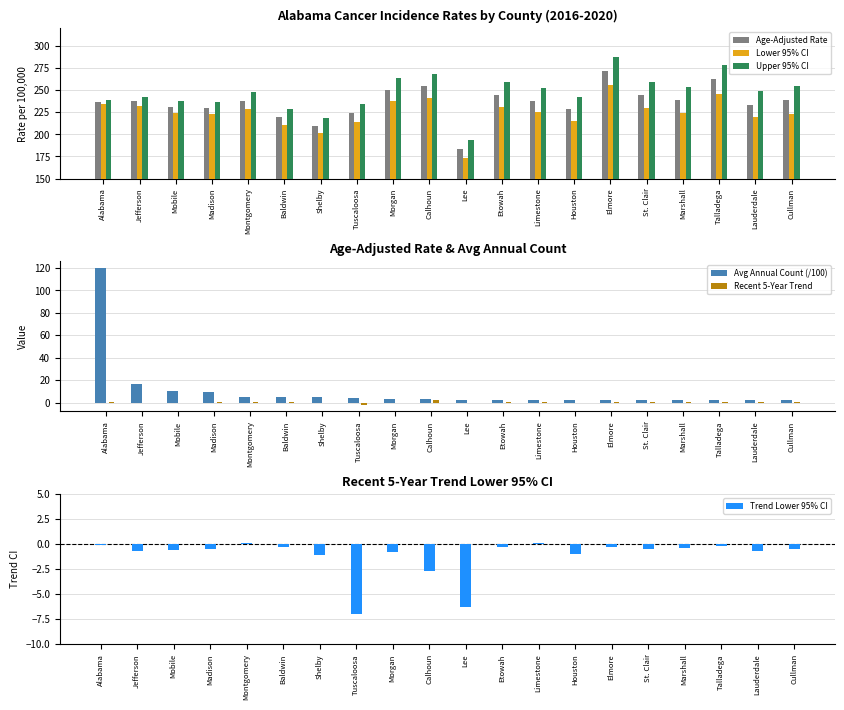

List the labels in order of Recent 5-Year Trend value, smallest first.

Tuscaloosa, Lee, Shelby, Jefferson, Houston, Mobile, Morgan, Madison, Alabama, Baldwin, Etowah, St. Clair, Marshall, Lauderdale, Cullman, Talladega, Montgomery, Limestone, Elmore, Calhoun